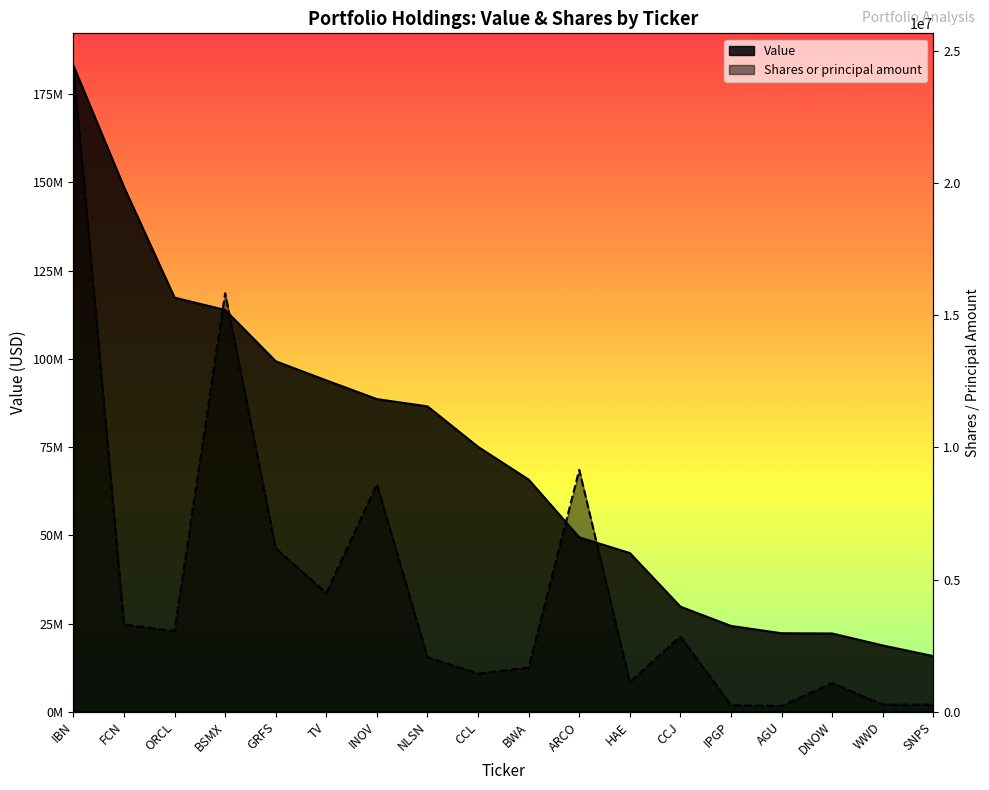

What are all the series names shown in the legend?

Value, Shares or principal amount